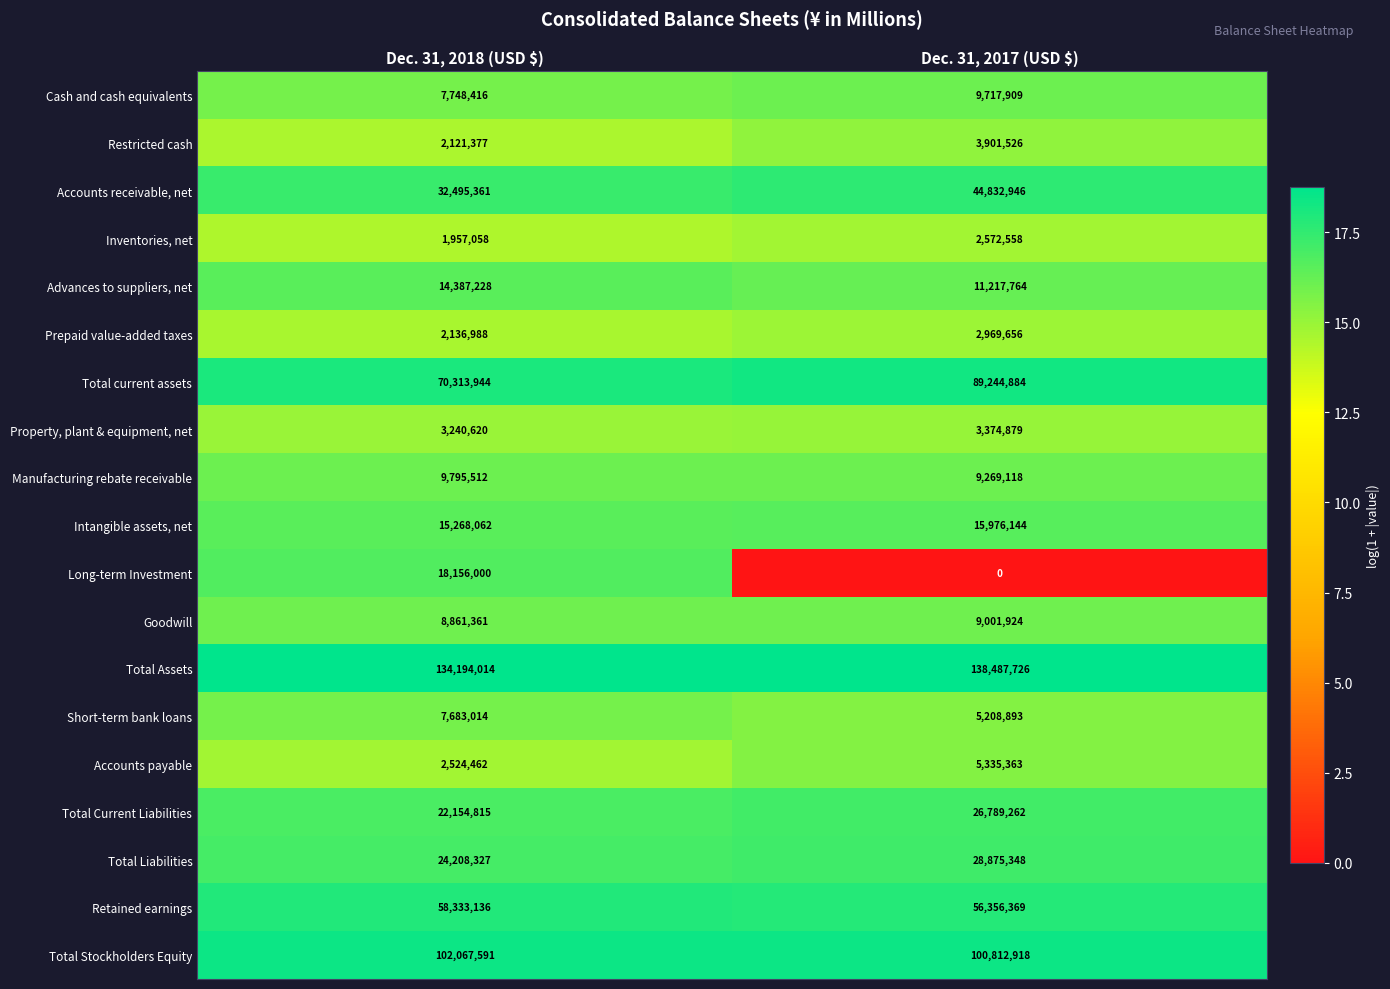

Rank the series by their maximum value, from lowest to highest.

Inventories, net, Prepaid value-added taxes, Property, plant & equipment, net, Restricted cash, Accounts payable, Short-term bank loans, Goodwill, Cash and cash equivalents, Manufacturing rebate receivable, Advances to suppliers, net, Intangible assets, net, Long-term Investment, Total Current Liabilities, Total Liabilities, Accounts receivable, net, Retained earnings, Total current assets, Total Stockholders Equity, Total Assets